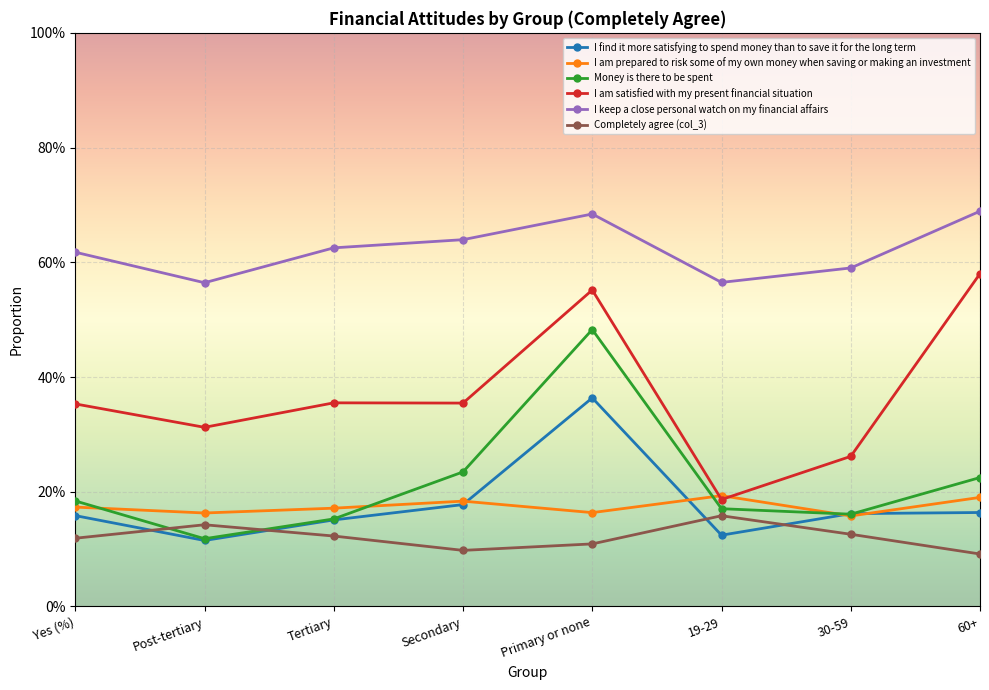

What are all the series names shown in the legend?

I find it more satisfying to spend money than to save it for the long term, I am prepared to risk some of my own money when saving or making an investment, Money is there to be spent, I am satisfied with my present financial situation, I keep a close personal watch on my financial affairs, Completely agree (col_3)